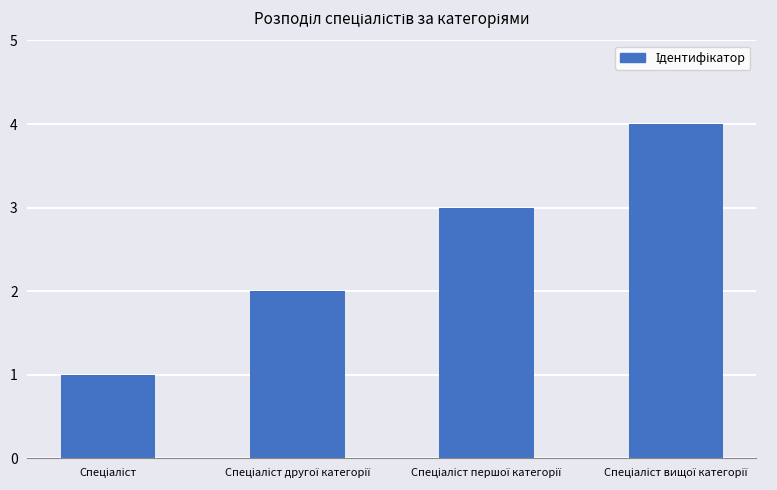

What is the difference between the maximum and minimum values?

3